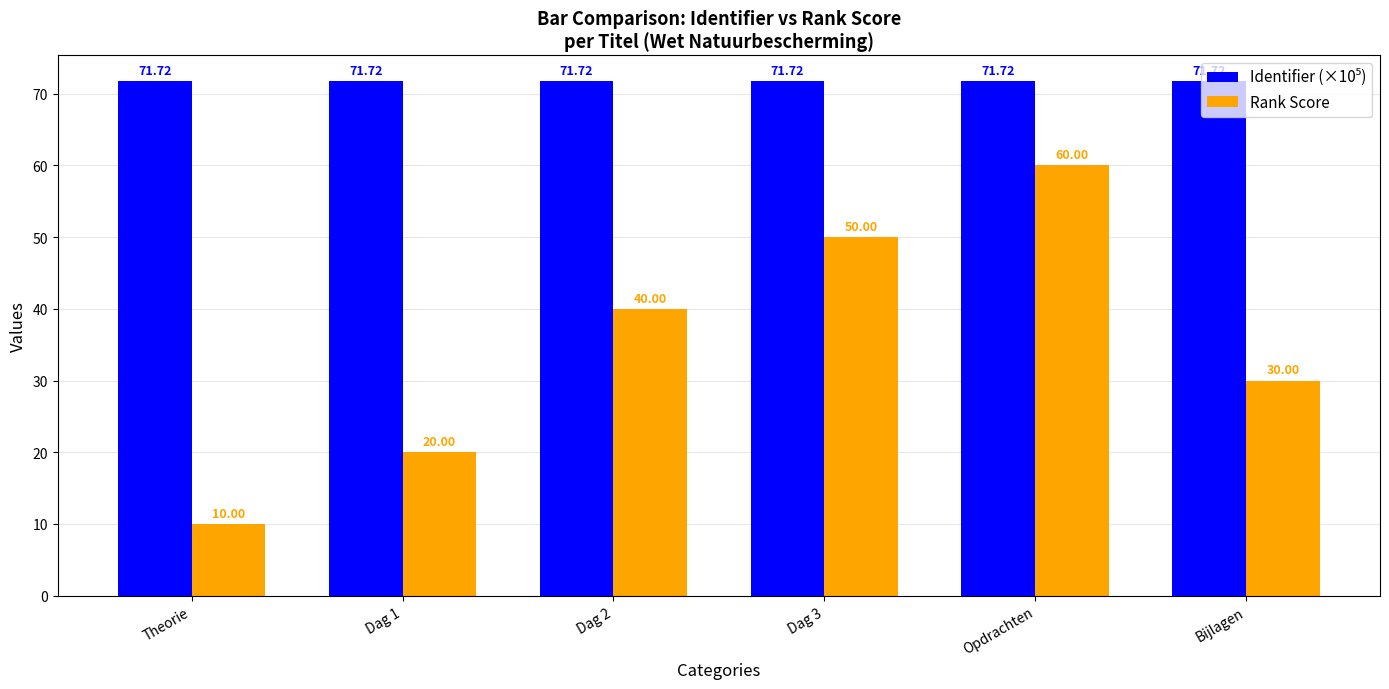

What is the difference between the maximum and minimum values in the Rank Score series?

50.0